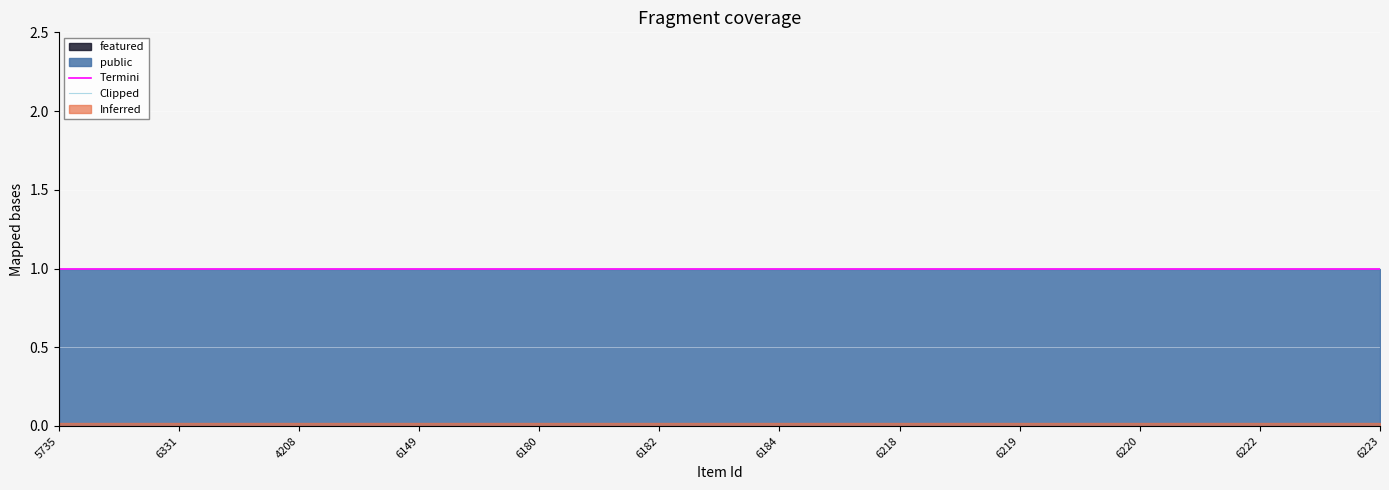

At how many categories does at least one series exceed 0?

12